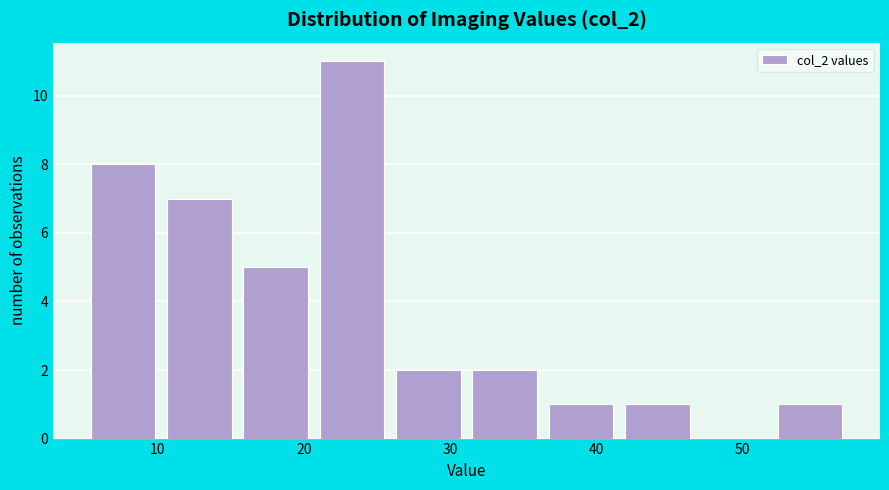

What is the height of the bar covering 5 to 10 on the x-axis? Neither the bar edges nor the heights are printed on the chart, so give them approximately, as read against the axes.

8